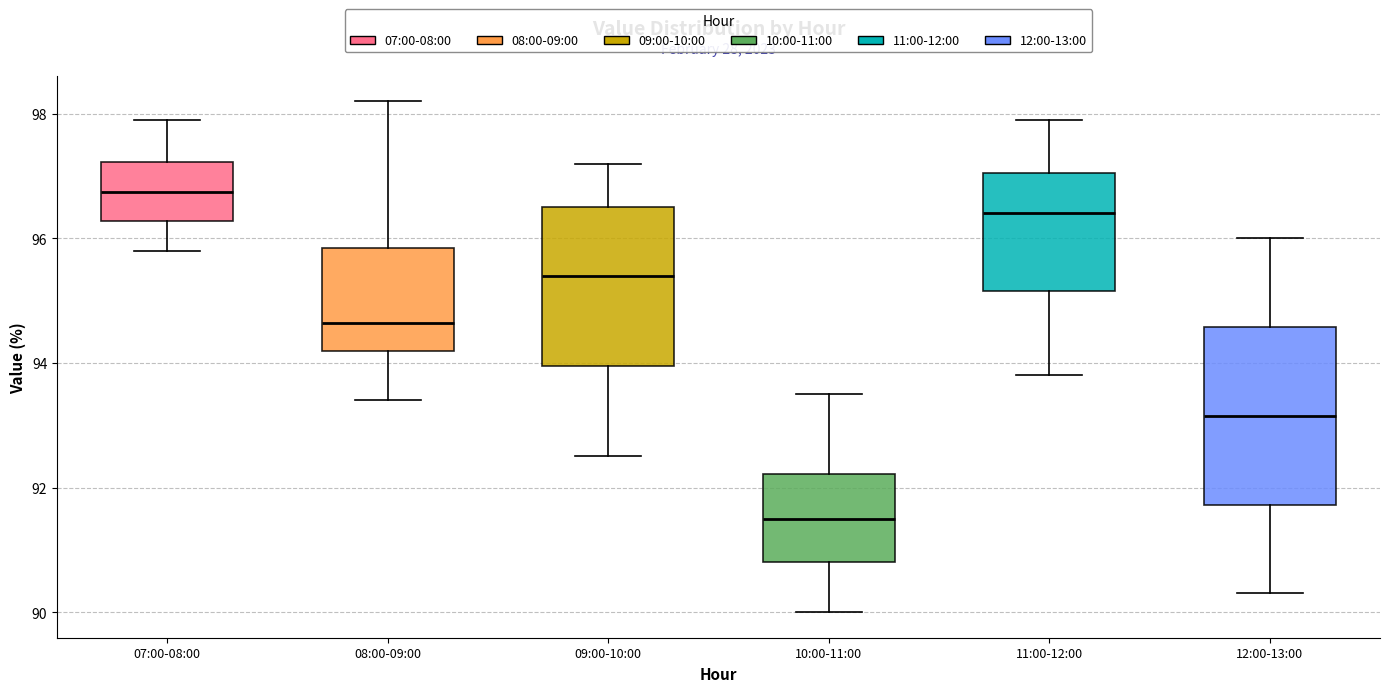

Which box is the tallest, from its lower edge to its upper edge?

12:00-13:00